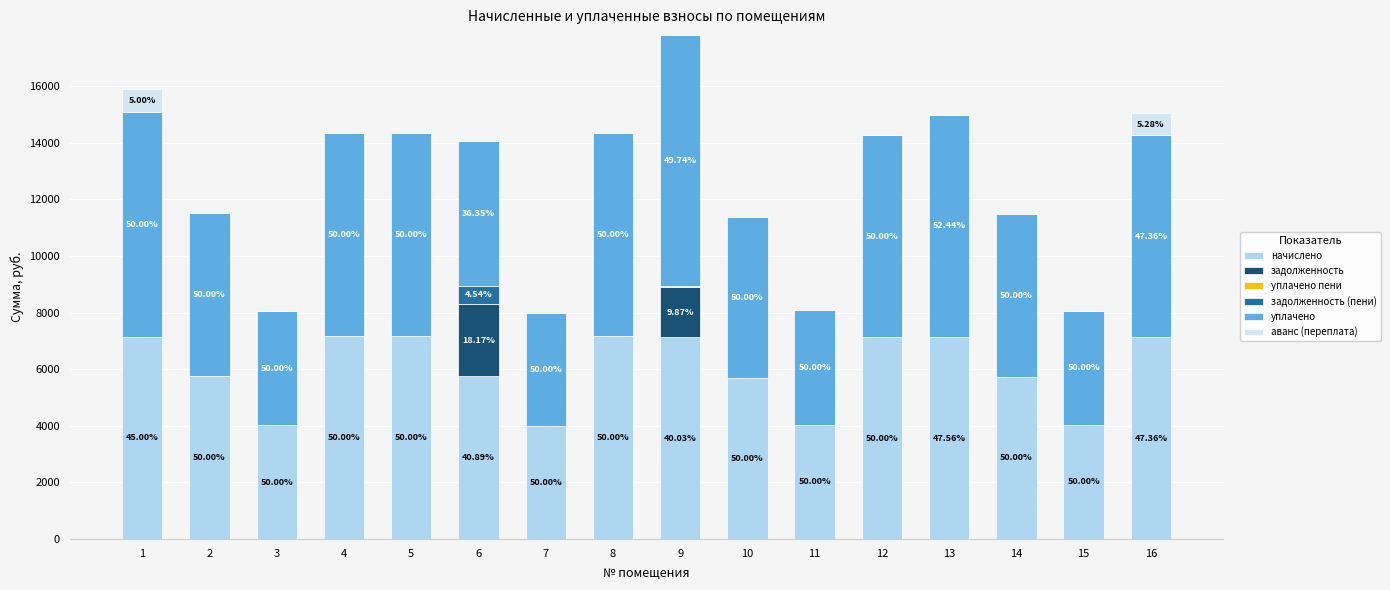

What is the total value across all series at 1?

15897.6